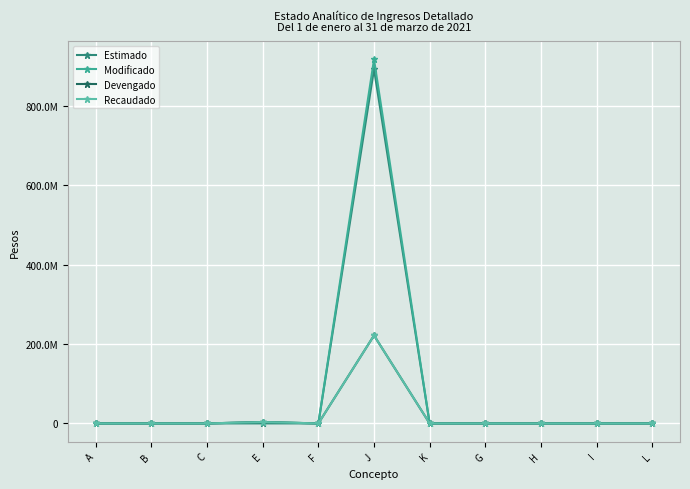

At which category does Recaudado reach its first local peak?

E